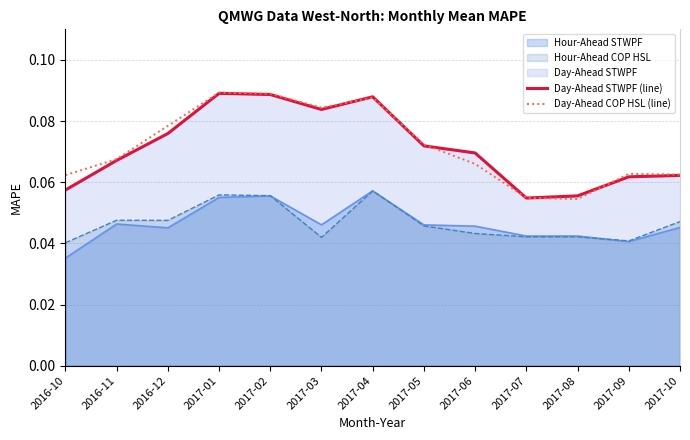

Which series has the largest range (max minus min)?

Day-Ahead COP HSL (line)